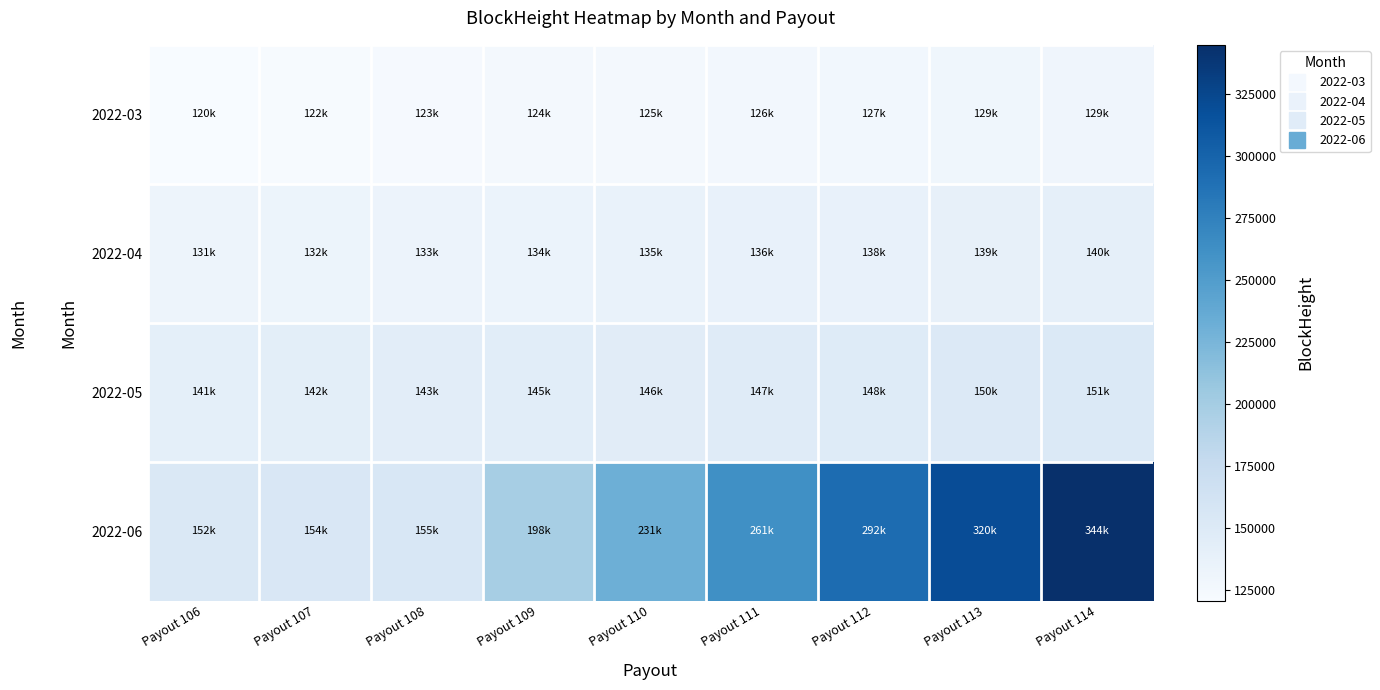

Reading right to left, list all the values displayed in this chart.

2022-03: Payout 114=129998	Payout 113=129035	Payout 112=127688	Payout 111=126737	Payout 110=125374	Payout 109=124380	Payout 108=123025	Payout 107=122028	Payout 106=120732
2022-04: Payout 114=140478	Payout 113=139103	Payout 112=138114	Payout 111=136806	Payout 110=135848	Payout 109=134567	Payout 108=133577	Payout 107=132274	Payout 106=131311
2022-05: Payout 114=151929	Payout 113=150612	Payout 112=148318	Payout 111=147343	Payout 110=146050	Payout 109=145114	Payout 108=143727	Payout 107=142744	Payout 106=141504
2022-06: Payout 114=344747	Payout 113=320147	Payout 112=292684	Payout 111=261859	Payout 110=231154	Payout 109=198352	Payout 108=155245	Payout 107=154232	Payout 106=152912